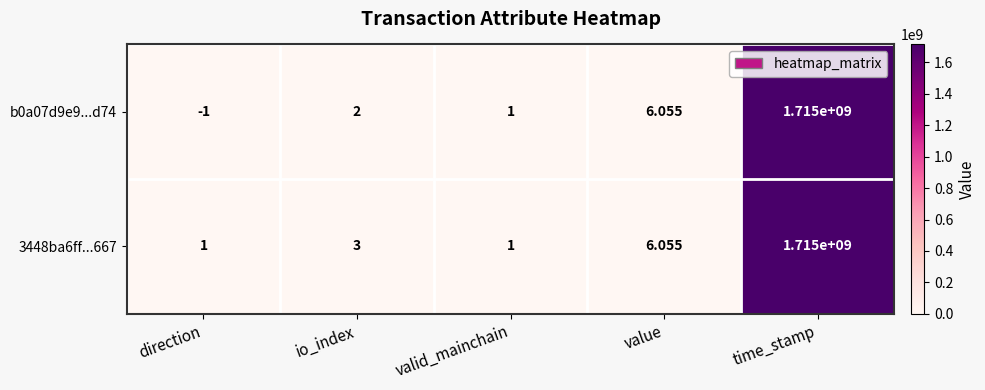

List the labels in order of b0a07d9e9...d74 value, largest first.

time_stamp, value, io_index, valid_mainchain, direction